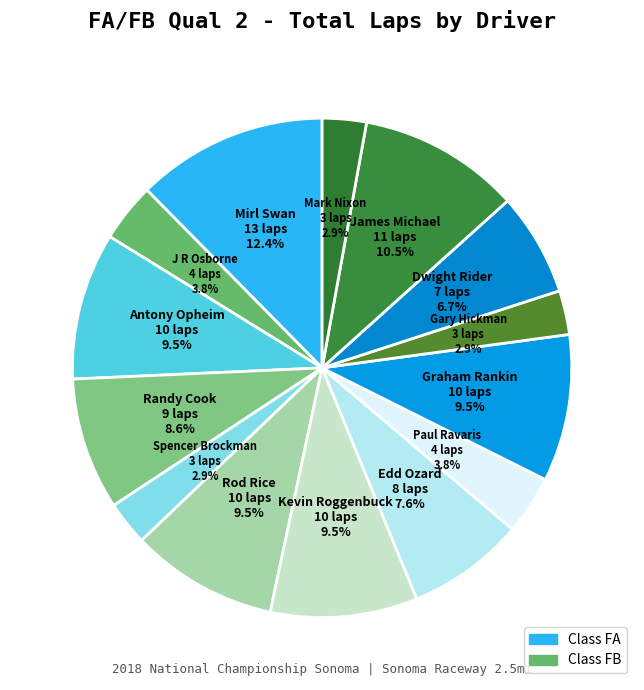

Which has a higher value, Gary Hickman or James Michael?

James Michael